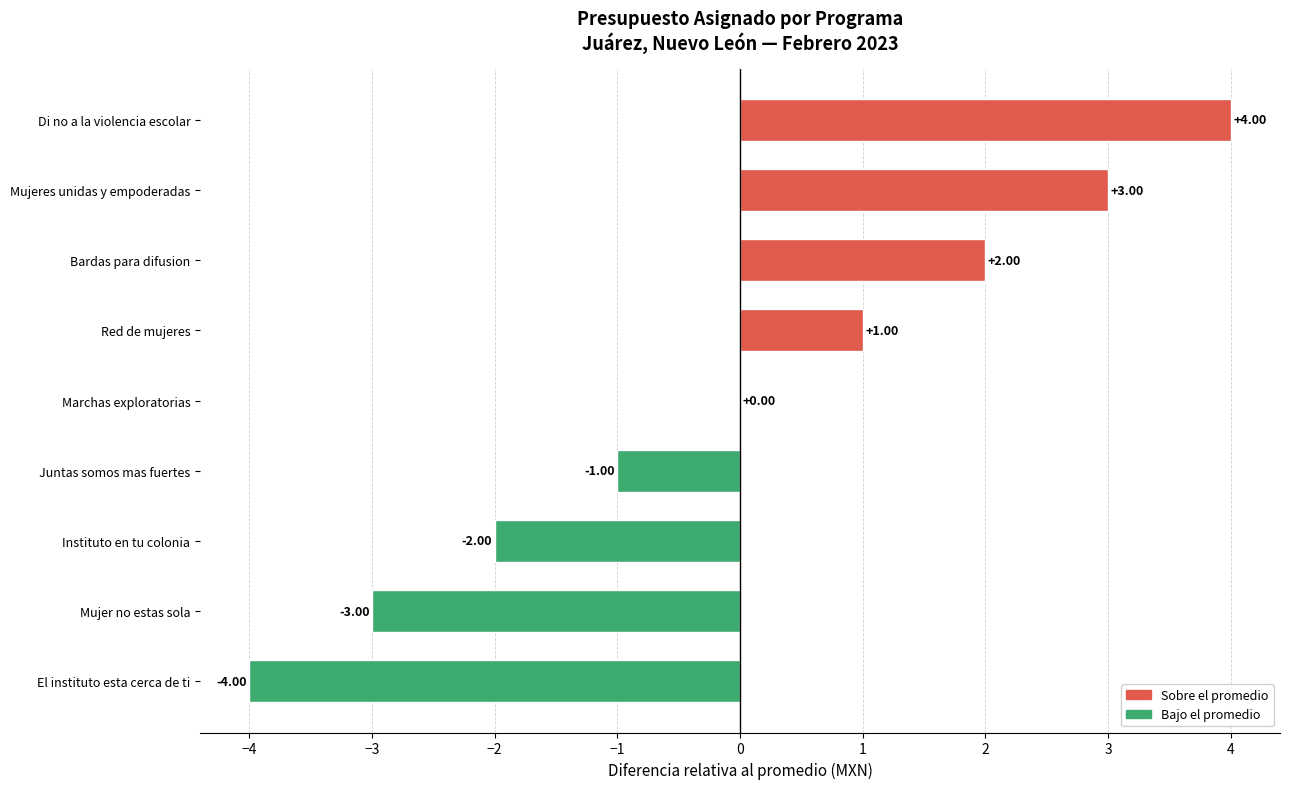

Which has a higher value, Instituto en tu colonia or Mujeres unidas y empoderadas?

Mujeres unidas y empoderadas